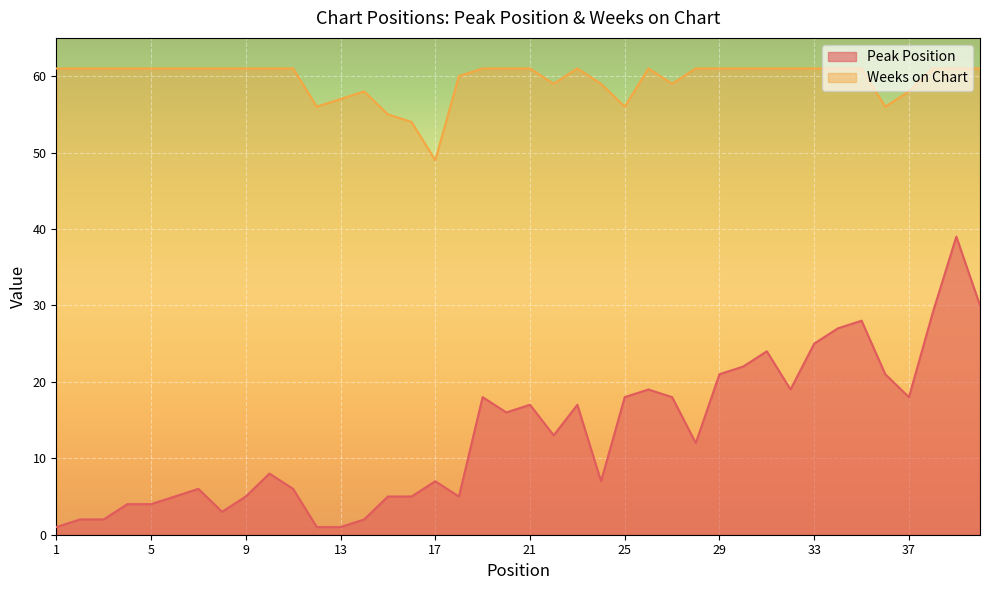

Reading left to right, what are all the values shown in this chart?

Peak Position: 1=1	2=2	3=2	4=4	5=4	6=5	7=6	8=3	9=5	10=8	11=6	12=1	13=1	14=2	15=5	16=5	17=7	18=5	19=18	20=16	21=17	22=13	23=17	24=7	25=18	26=19	27=18	28=12	29=21	30=22	31=24	32=19	33=25	34=27	35=28	36=21	37=18	38=29	39=39	40=30
Weeks on Chart: 1=61	2=61	3=61	4=61	5=61	6=61	7=61	8=61	9=61	10=61	11=61	12=56	13=57	14=58	15=55	16=54	17=49	18=60	19=61	20=61	21=61	22=59	23=61	24=59	25=56	26=61	27=59	28=61	29=61	30=61	31=61	32=61	33=61	34=61	35=61	36=56	37=58	38=61	39=61	40=61